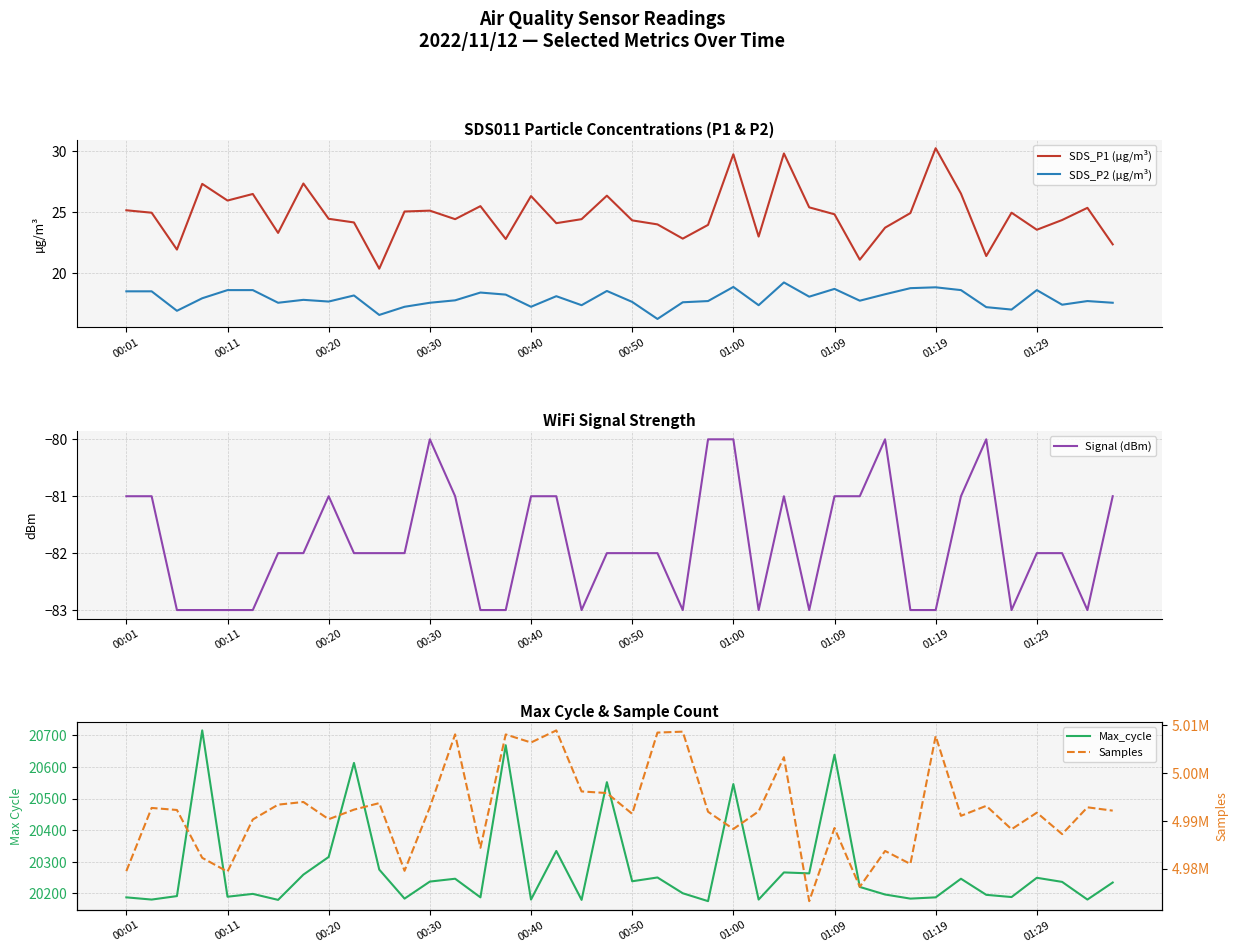

Which series has the largest range (max minus min)?

Samples